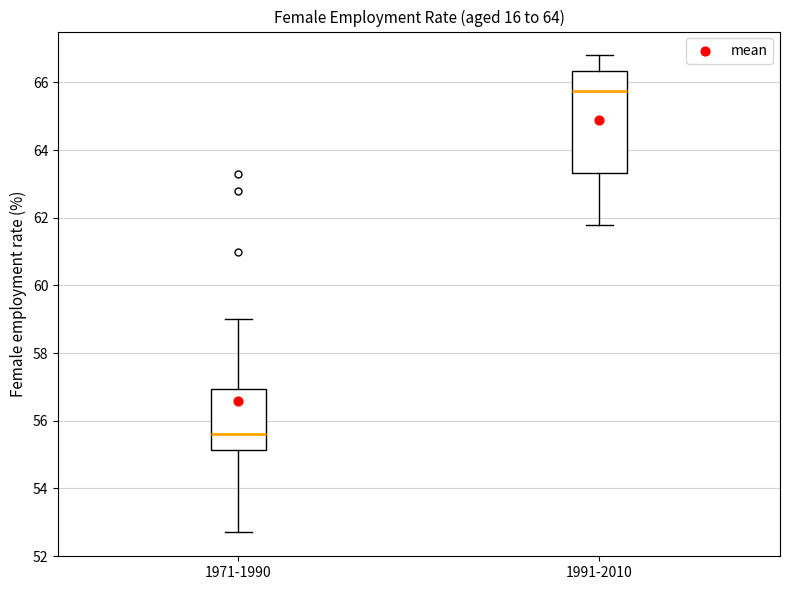

Which box is the tallest, from its lower edge to its upper edge?

1991-2010